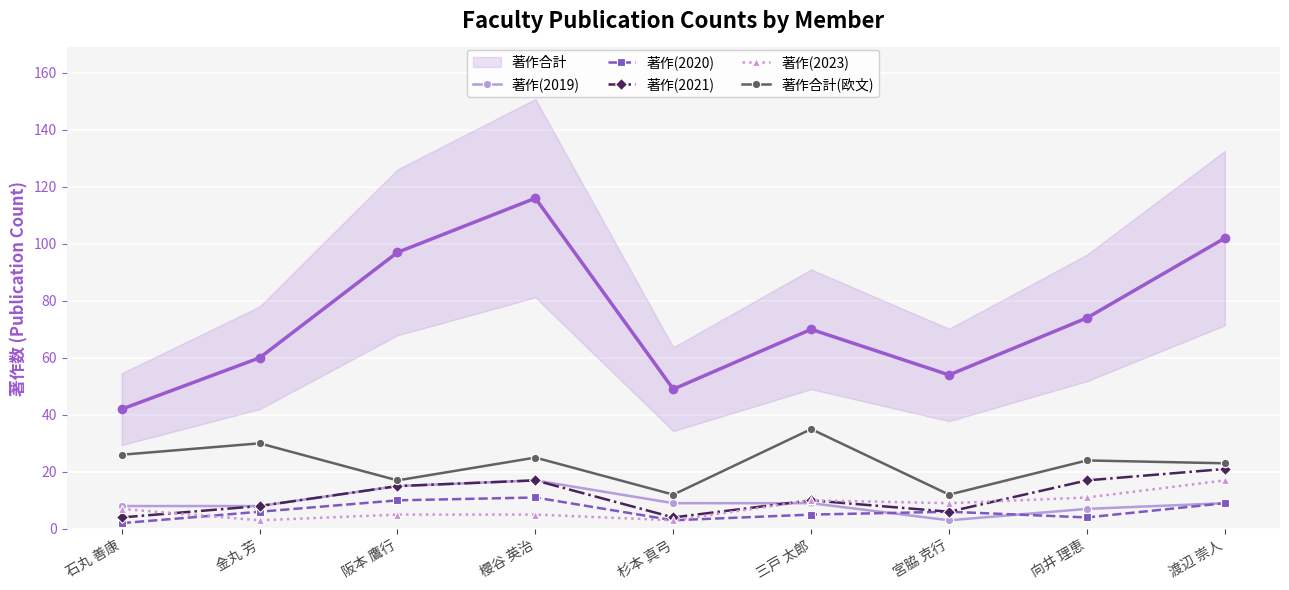

What is the difference between the 著作(2021) values at 宮脇 克行 and 向井 理恵?

11